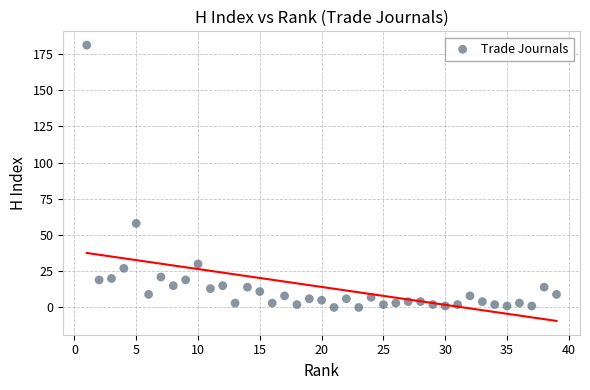

What is the range of Y values (max minus min)?

181